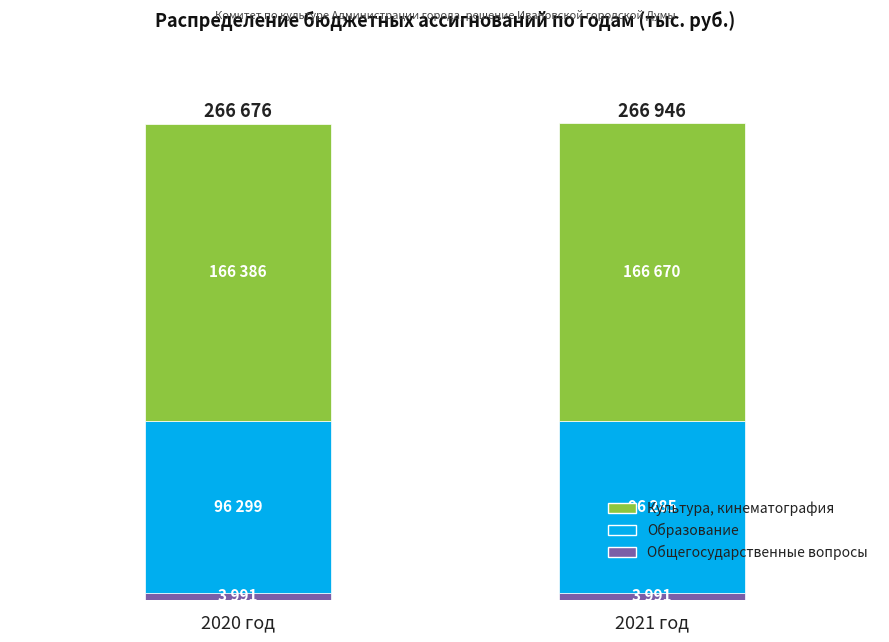

List the labels in order of Общегосударственные вопросы value, largest first.

2020 год, 2021 год